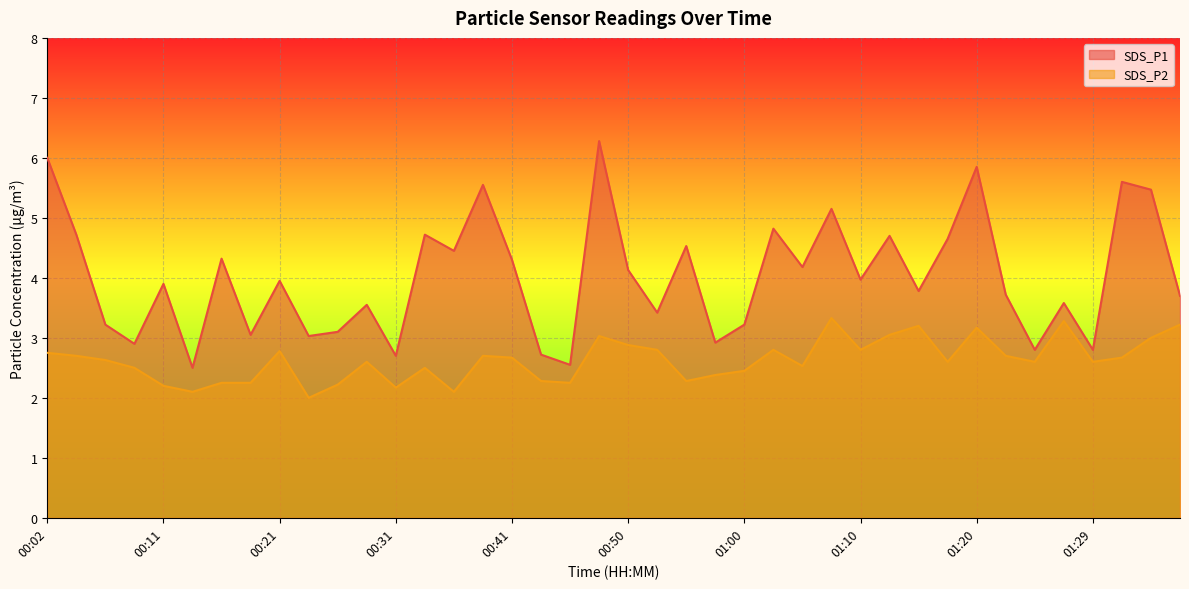

What is the difference between the maximum and minimum values in the SDS_P2 series?

1.3